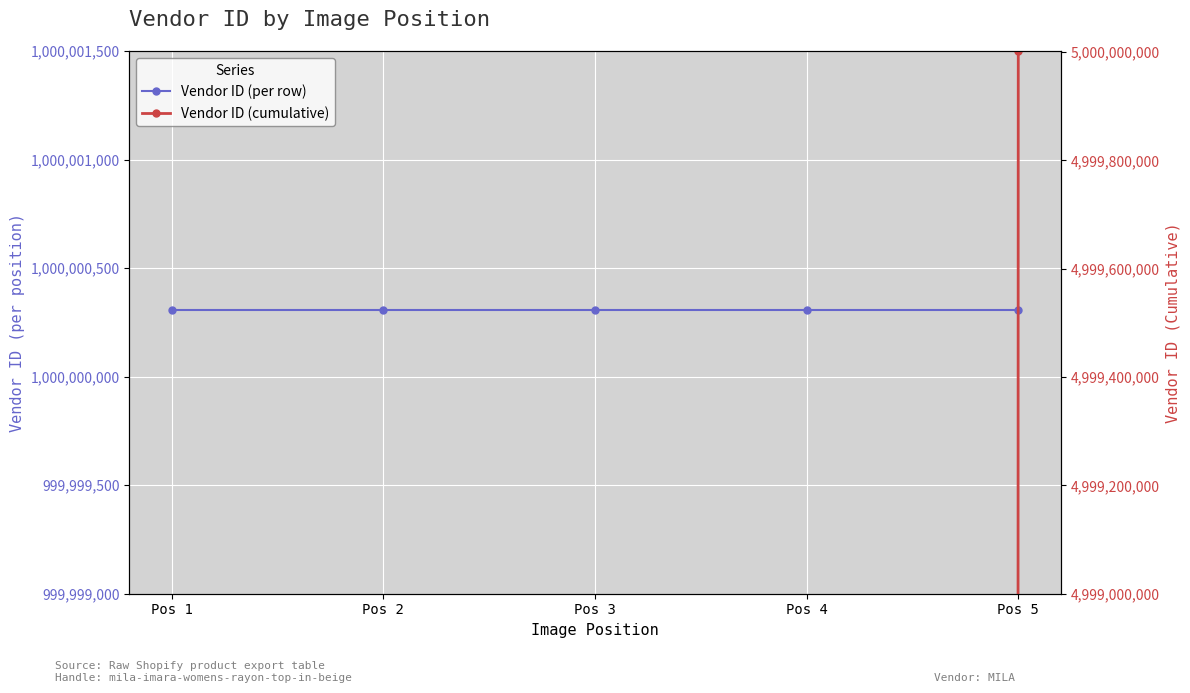

What is the value of the Vendor ID (per row) point at the 3rd from the left?

1000000308